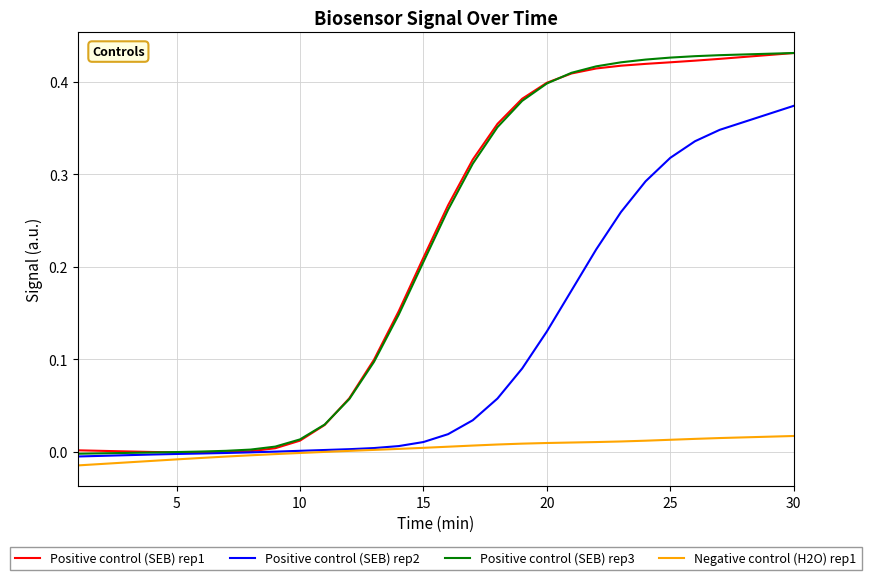

True or false: Negative control (H2O) rep1 and Positive control (SEB) rep3 intersect in this chart.

False